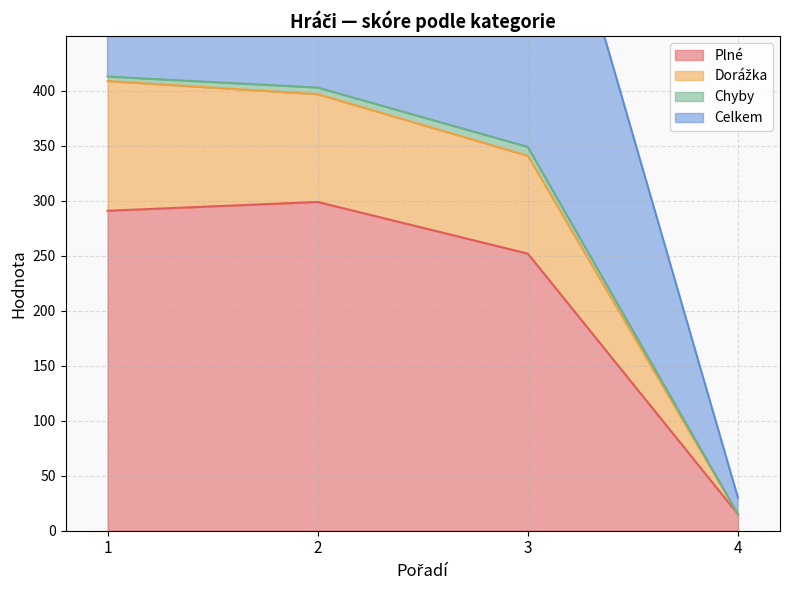

Is the value of Dorážka at 3 greater than the value of Celkem at 3?

No